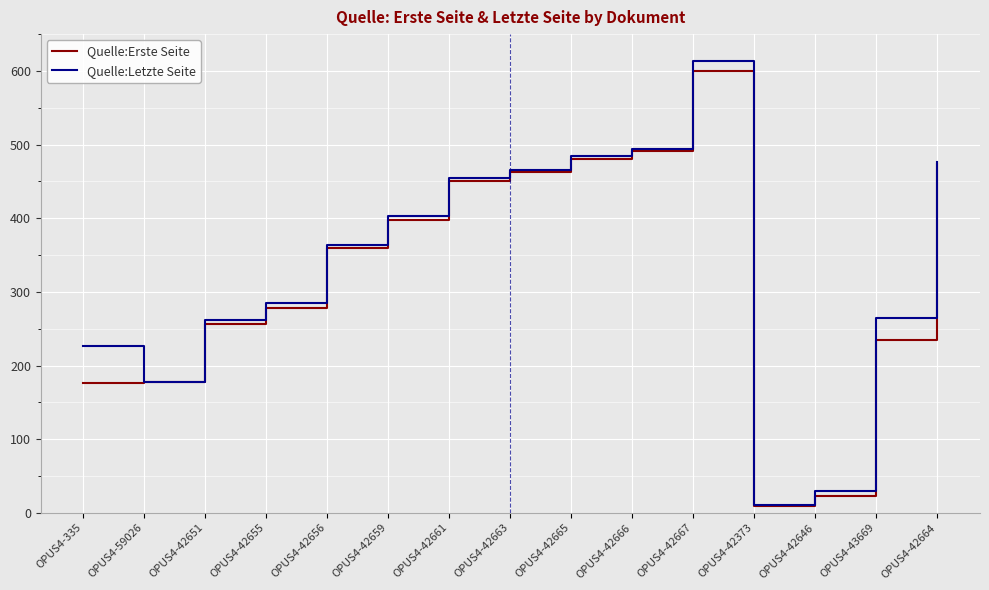

Does the chart display data point markers on the line(s)?

No